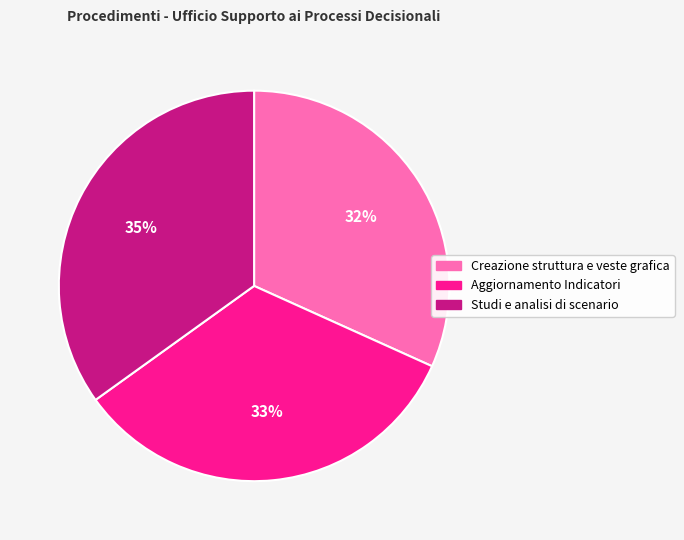

How many segments does this pie chart have?

3